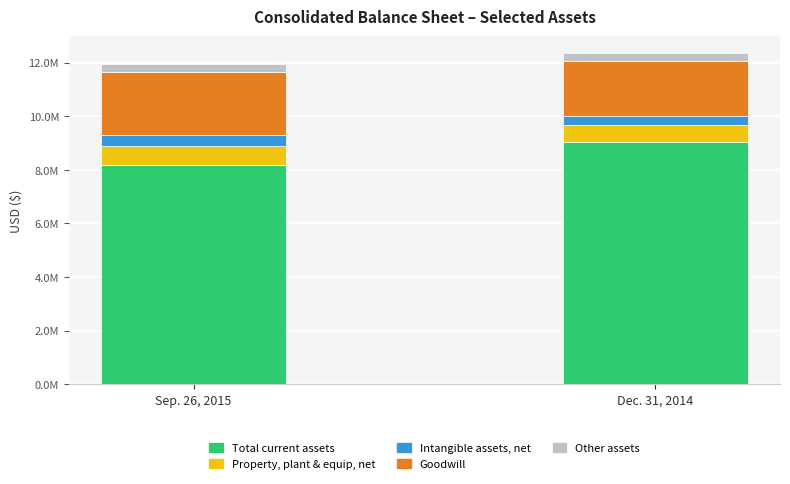

What is the total value across all series at Sep. 26, 2015?

11933700